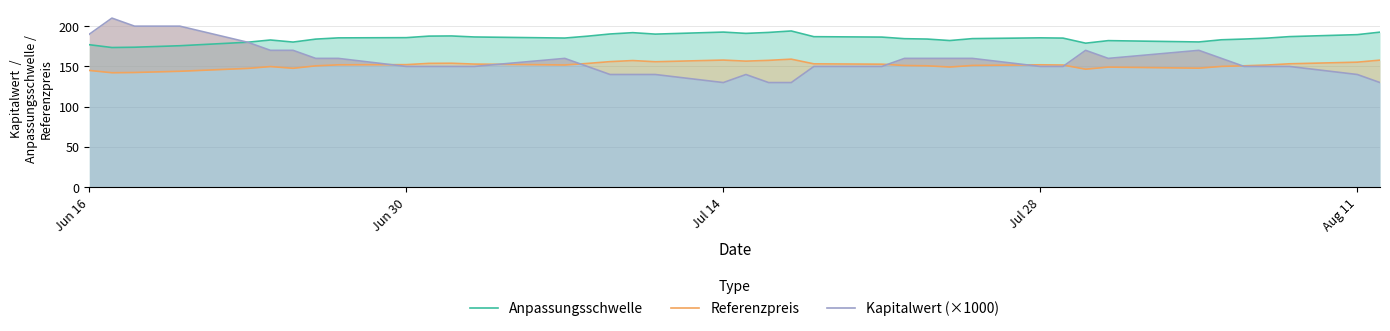

Which series has the largest total across all categories?

Anpassungsschwelle